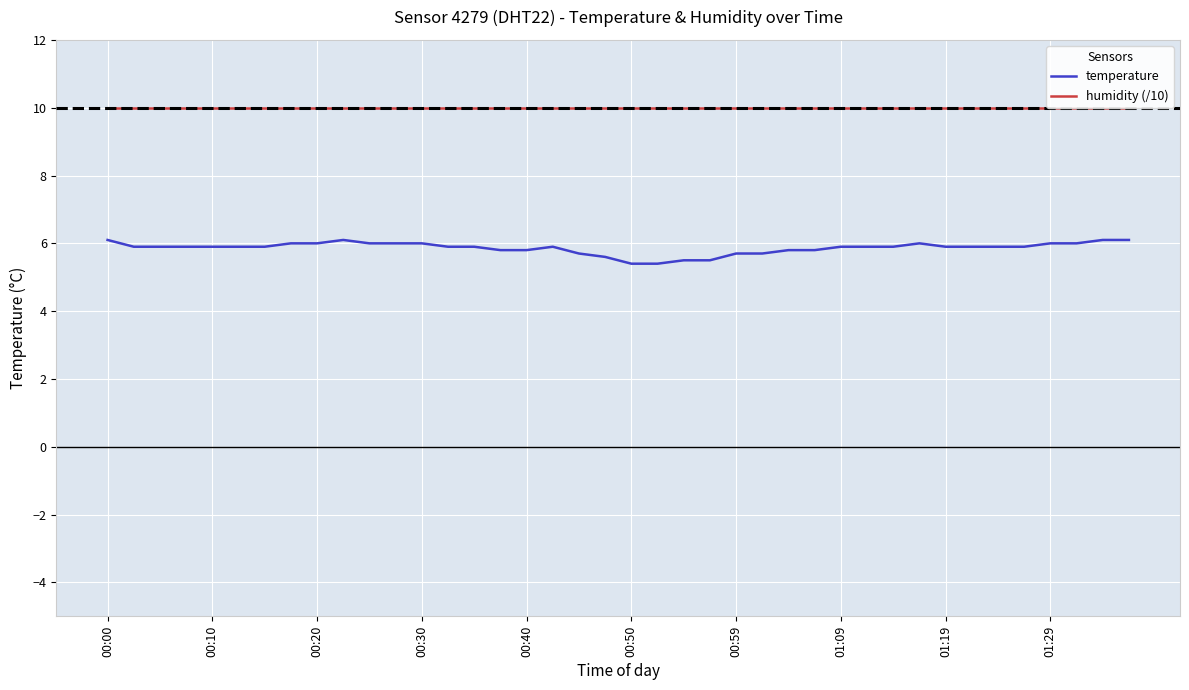

Reading left to right, what are all the values shown in this chart?

temperature: 6.1	5.9	5.9	5.9	5.9	5.9	5.9	6.0	6.0	6.1	6.0	6.0	6.0	5.9	5.9	5.8	5.8	5.9	5.7	5.6	5.4	5.4	5.5	5.5	5.7	5.7	5.8	5.8	5.9	5.9	5.9	6.0	5.9	5.9	5.9	5.9	6.0	6.0	6.1	6.1
humidity (/10): 10.0	10.0	10.0	10.0	10.0	10.0	10.0	10.0	10.0	10.0	10.0	10.0	10.0	10.0	10.0	10.0	10.0	10.0	10.0	10.0	10.0	10.0	10.0	10.0	10.0	10.0	10.0	10.0	10.0	10.0	10.0	10.0	10.0	10.0	10.0	10.0	10.0	10.0	10.0	10.0